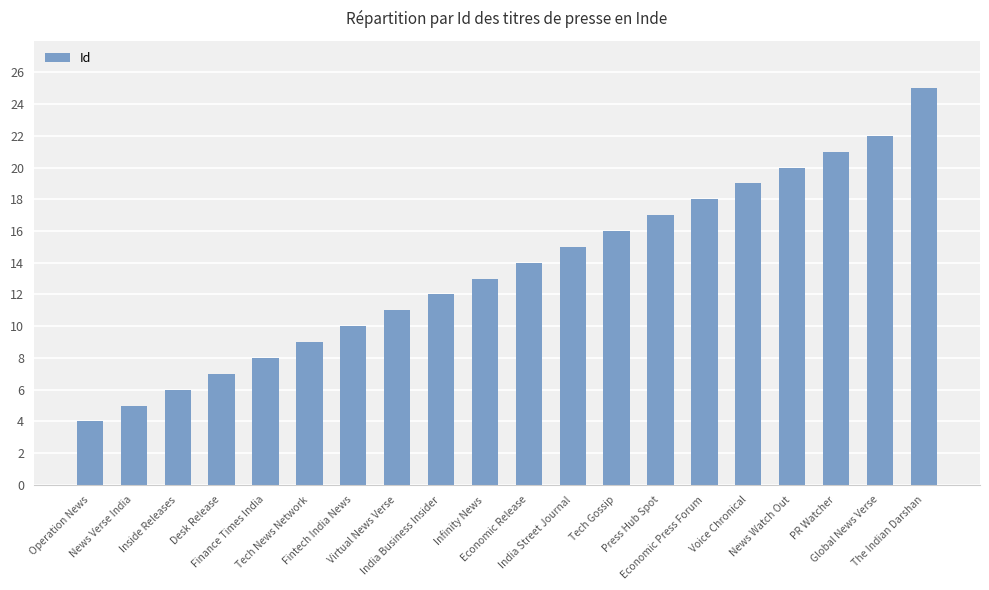

At which label is the value closest to 14?

Economic Release